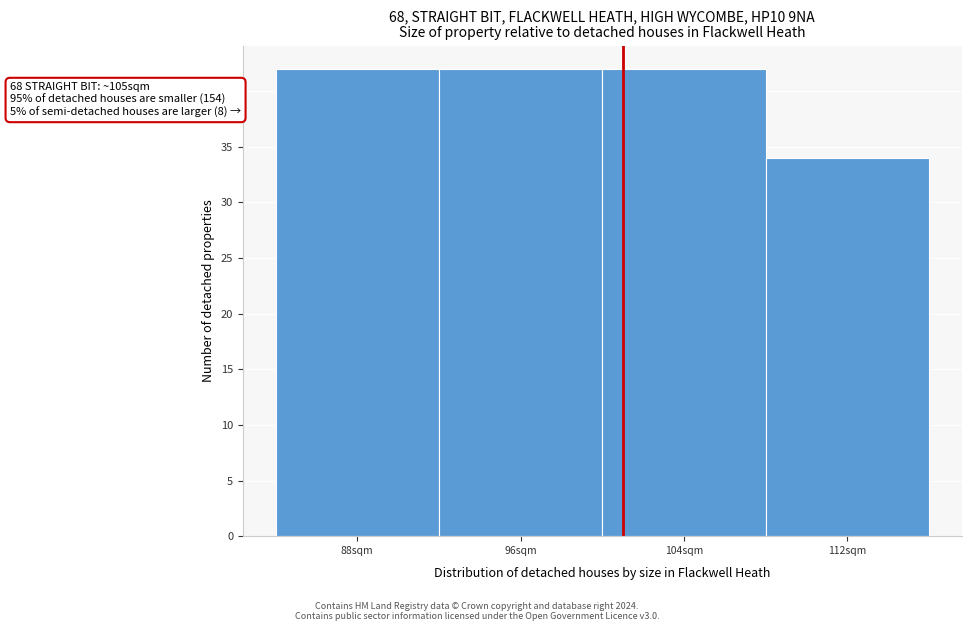

Reading left to right, transcribe all the data shown in this chart.

88sqm=42	96sqm=42	104sqm=42	112sqm=34